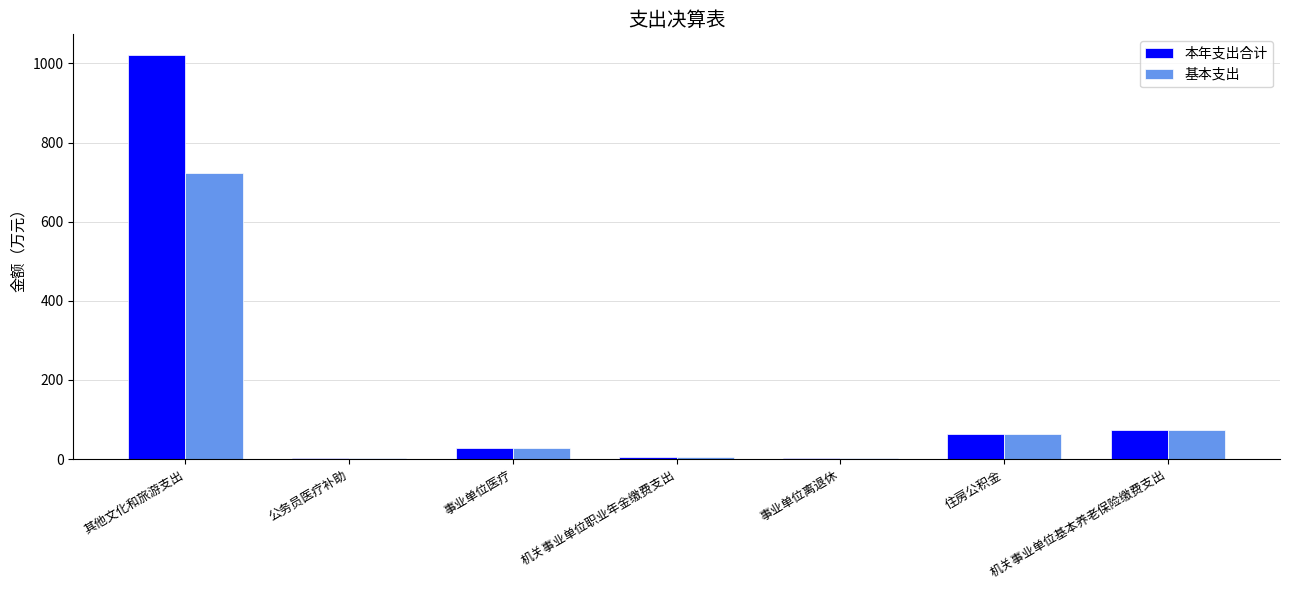

Is it true that 本年支出合计 equals 72.6 at 机关事业单位基本养老保险缴费支出?

True